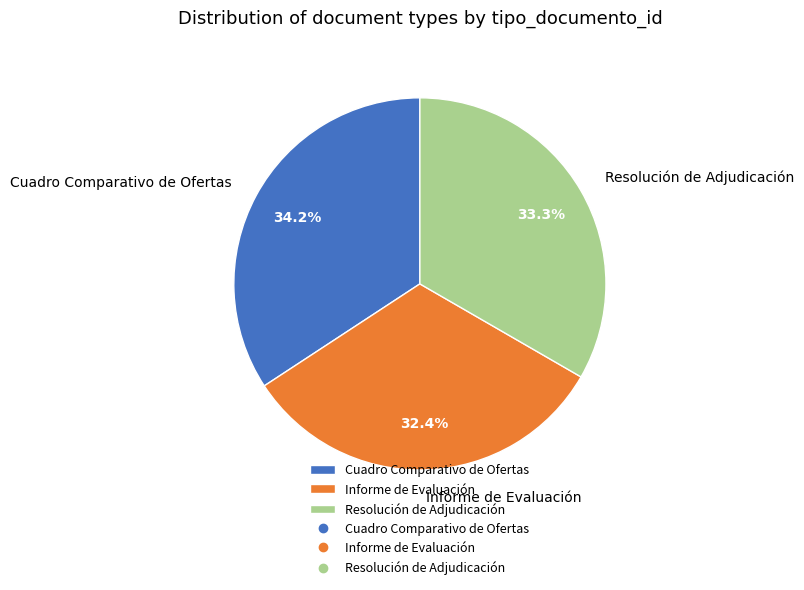

What percentage is NOT represented by Resolución de Adjudicación?

66.7%